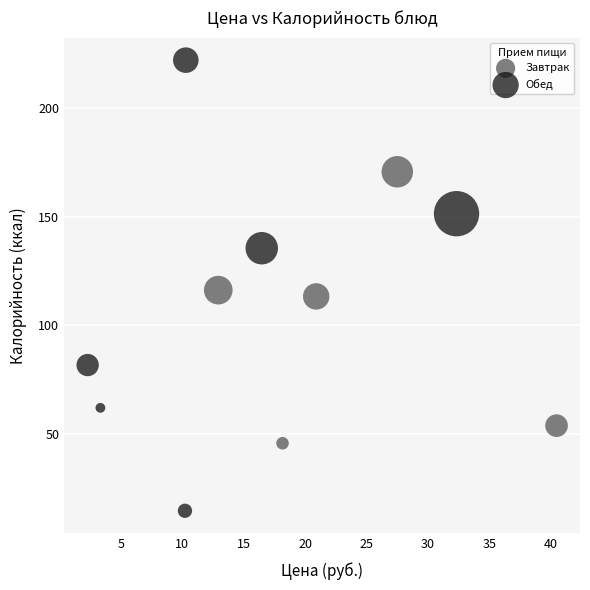

Which series reaches the minimum Y coordinate?

Обед